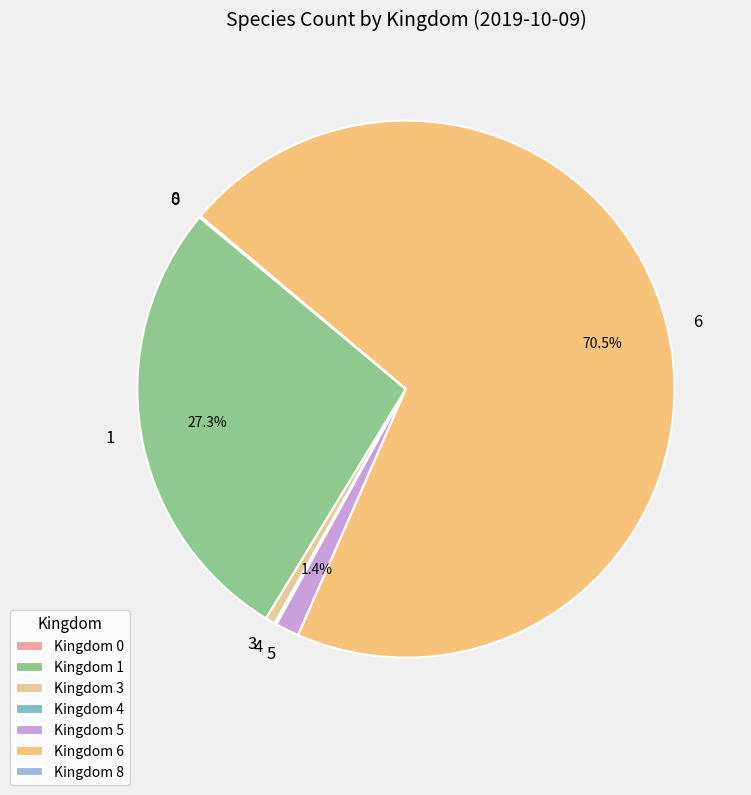

Which slice represents more than half of the pie?

6